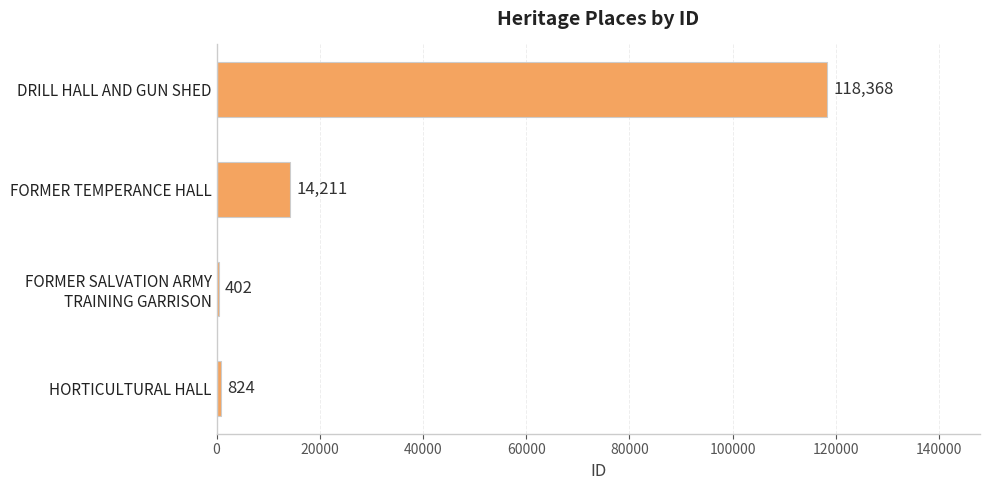

True or false: the data shows 197719 at DRILL HALL AND GUN SHED.

False